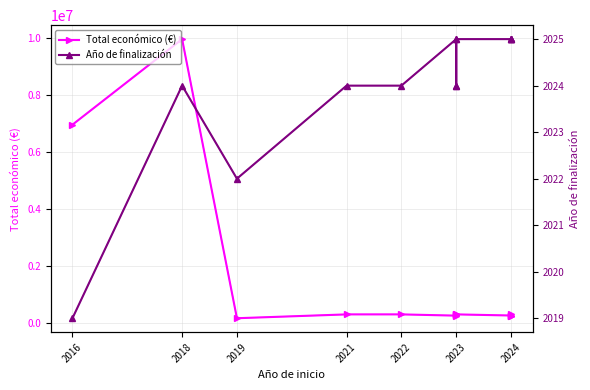

Reading left to right, list all the values displayed in this chart.

Total económico (€): 6960293	9963866	164995	299565	299913	255921	299900	290328	299938	260325	259477	299997	228516
Año de finalización: 2019	2024	2022	2024	2024	2025	2024	2024	2025	2025	2025	2025	2025